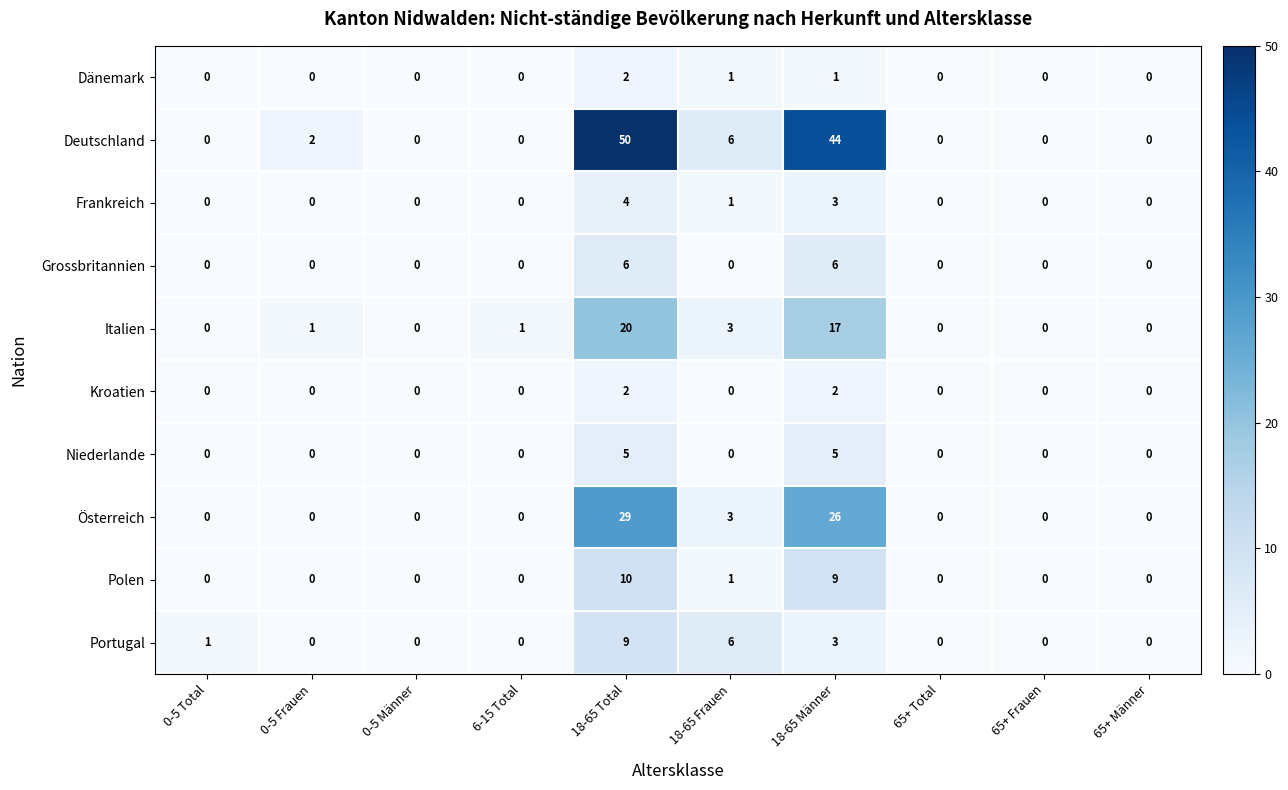

What is the sum of all Kroatien values?

4